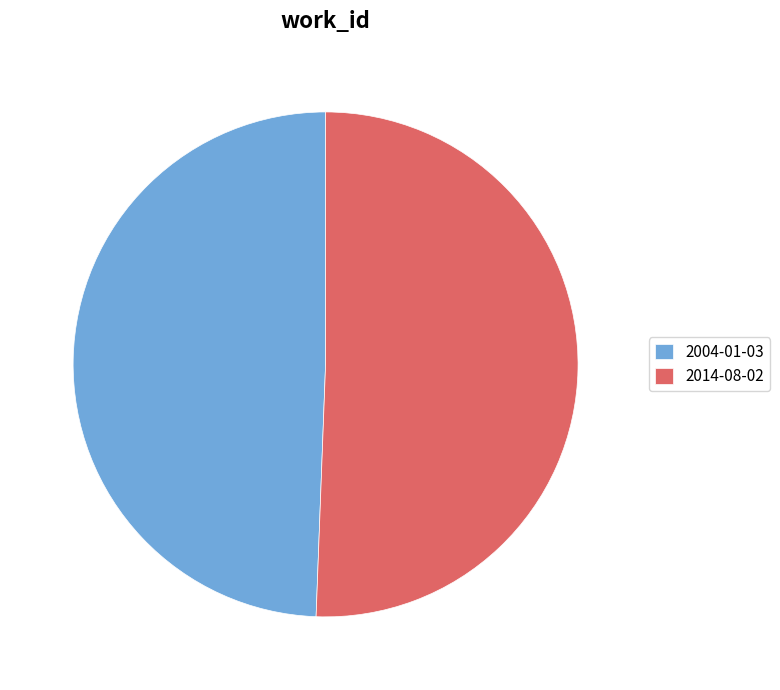

Combined, do 2004-01-03 and 2014-08-02 account for over 50%?

Yes